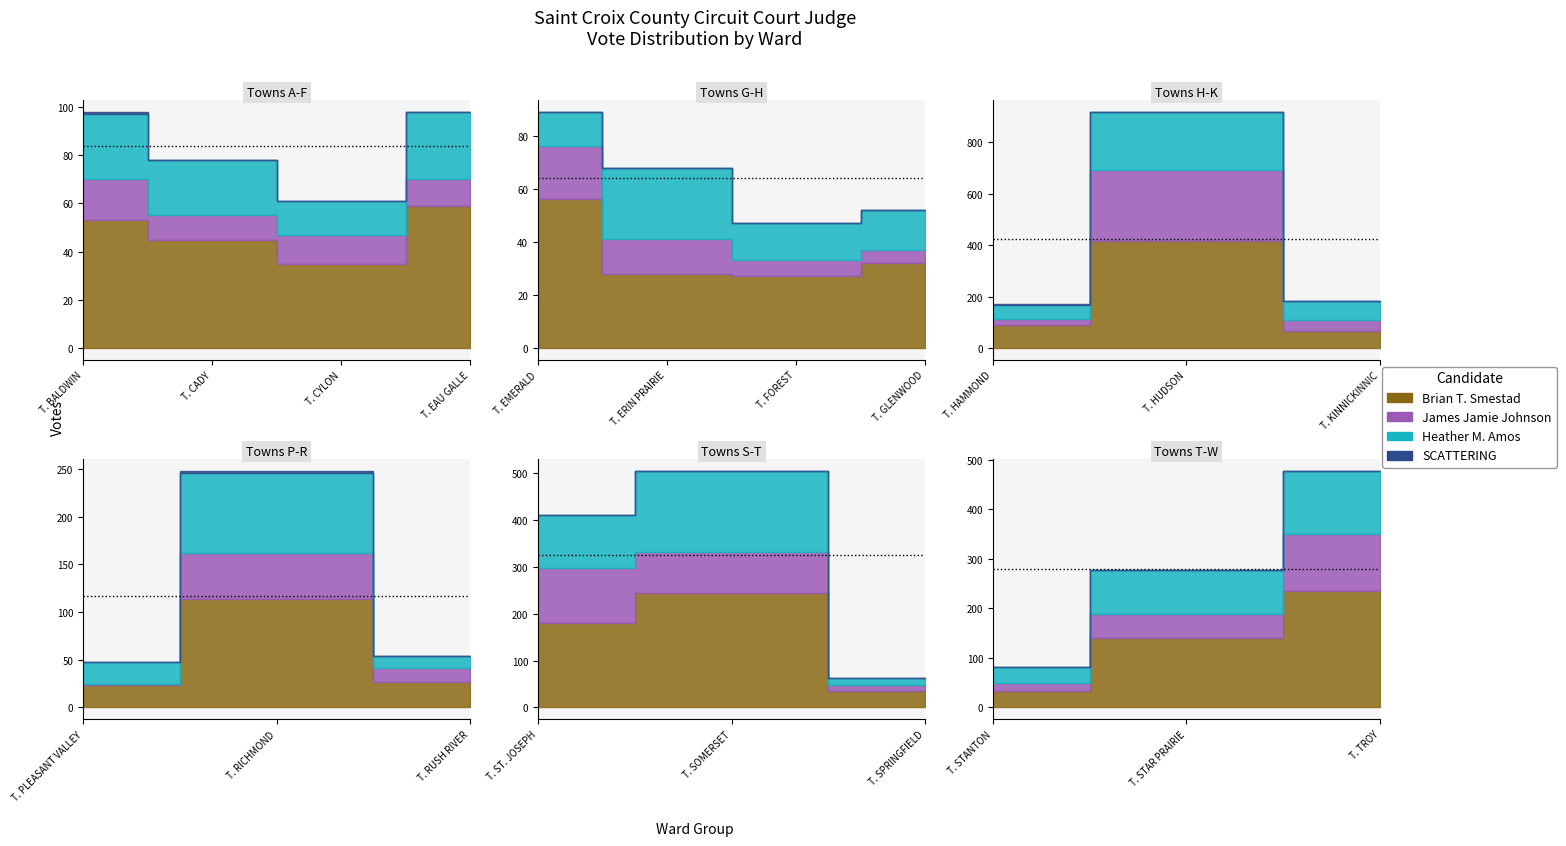

Is it true that SCATTERING equals 2 at T. BALDWIN?

False